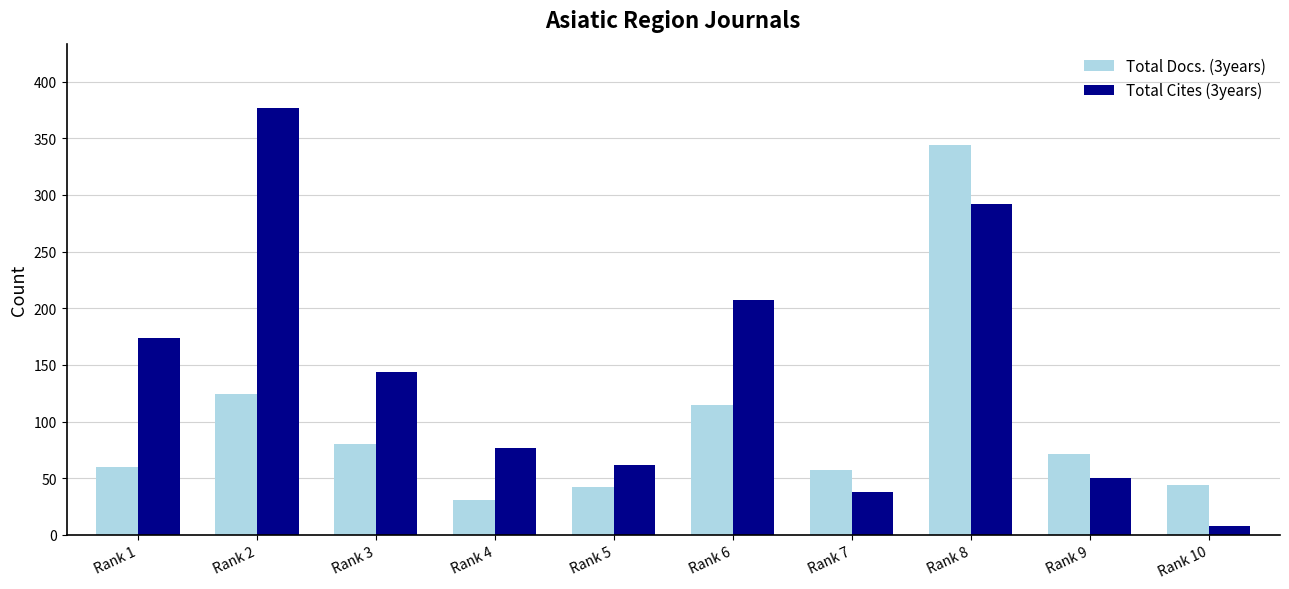

The Total Cites (3years) series shows 50 at Rank 9. True or false?

True